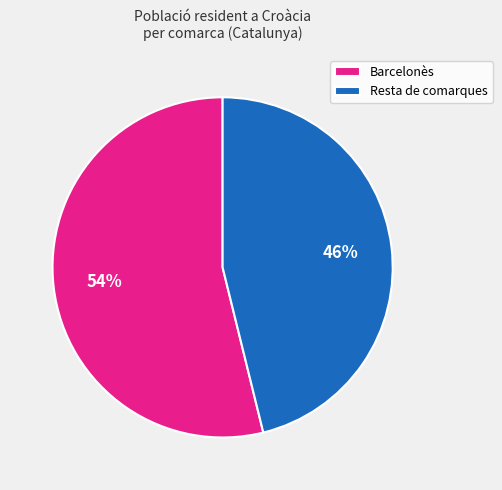

To the nearest percent, what portion does Barcelonès represent?

54%